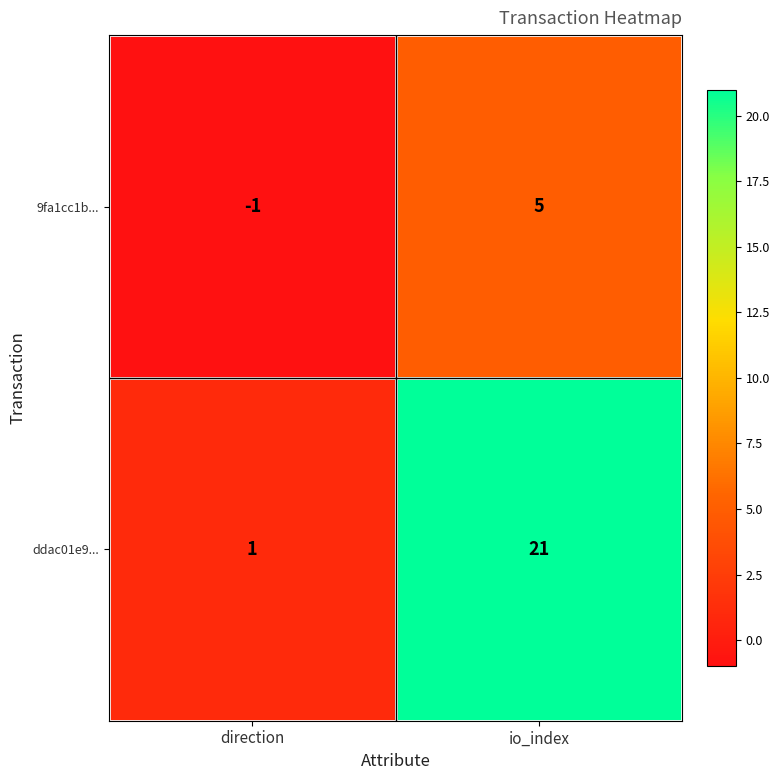

What is the difference between the highest and lowest values at io_index?

16